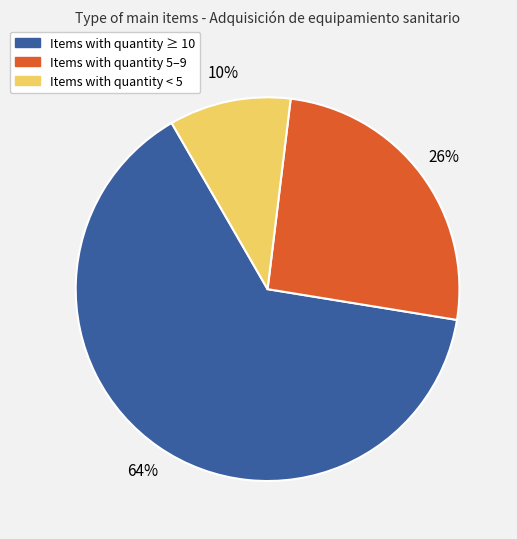

How many segments does this pie chart have?

3